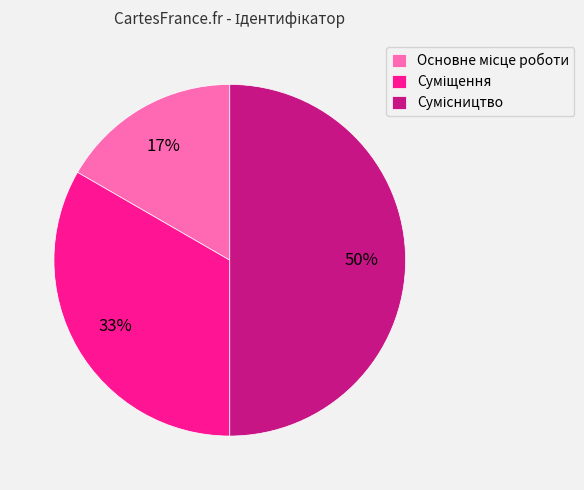

To the nearest percent, what is the difference between the largest and smallest slice percentages?

33%